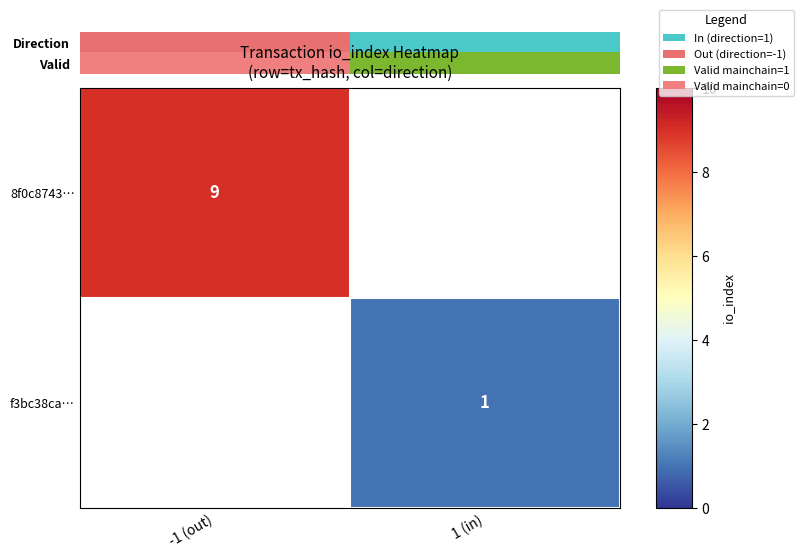

What is the greatest value displayed?

9.0